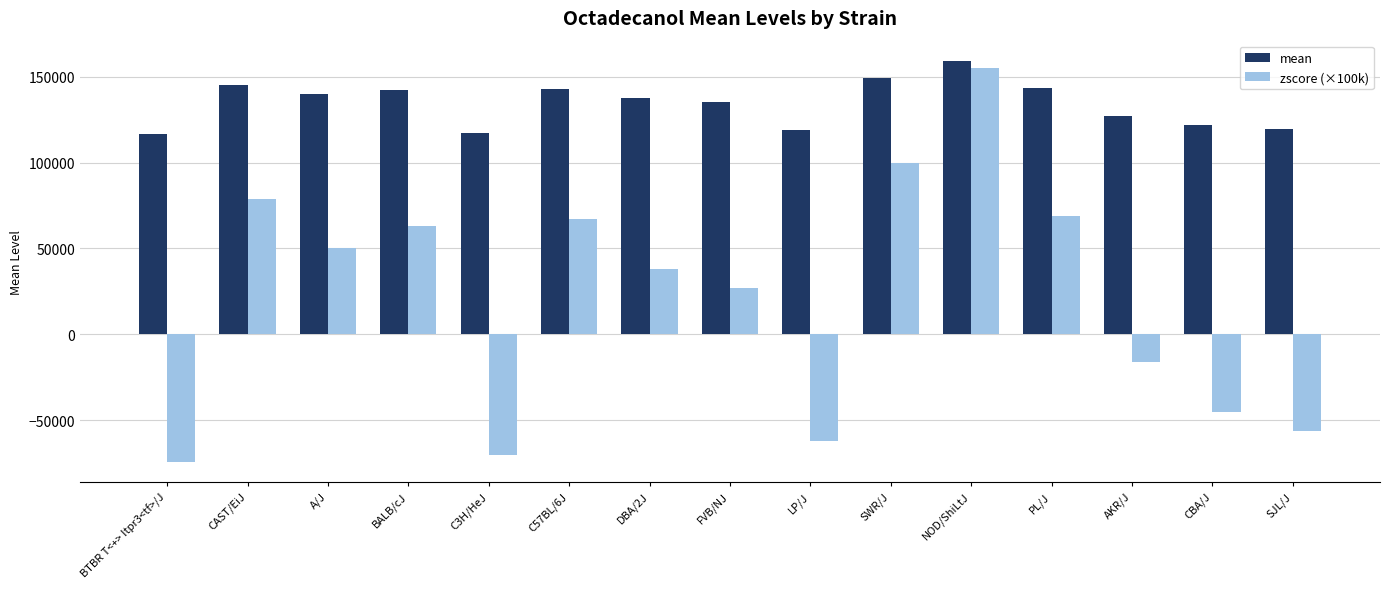

Rank the series at NOD/ShiLtJ from highest to lowest value.

mean, zscore (×100k)